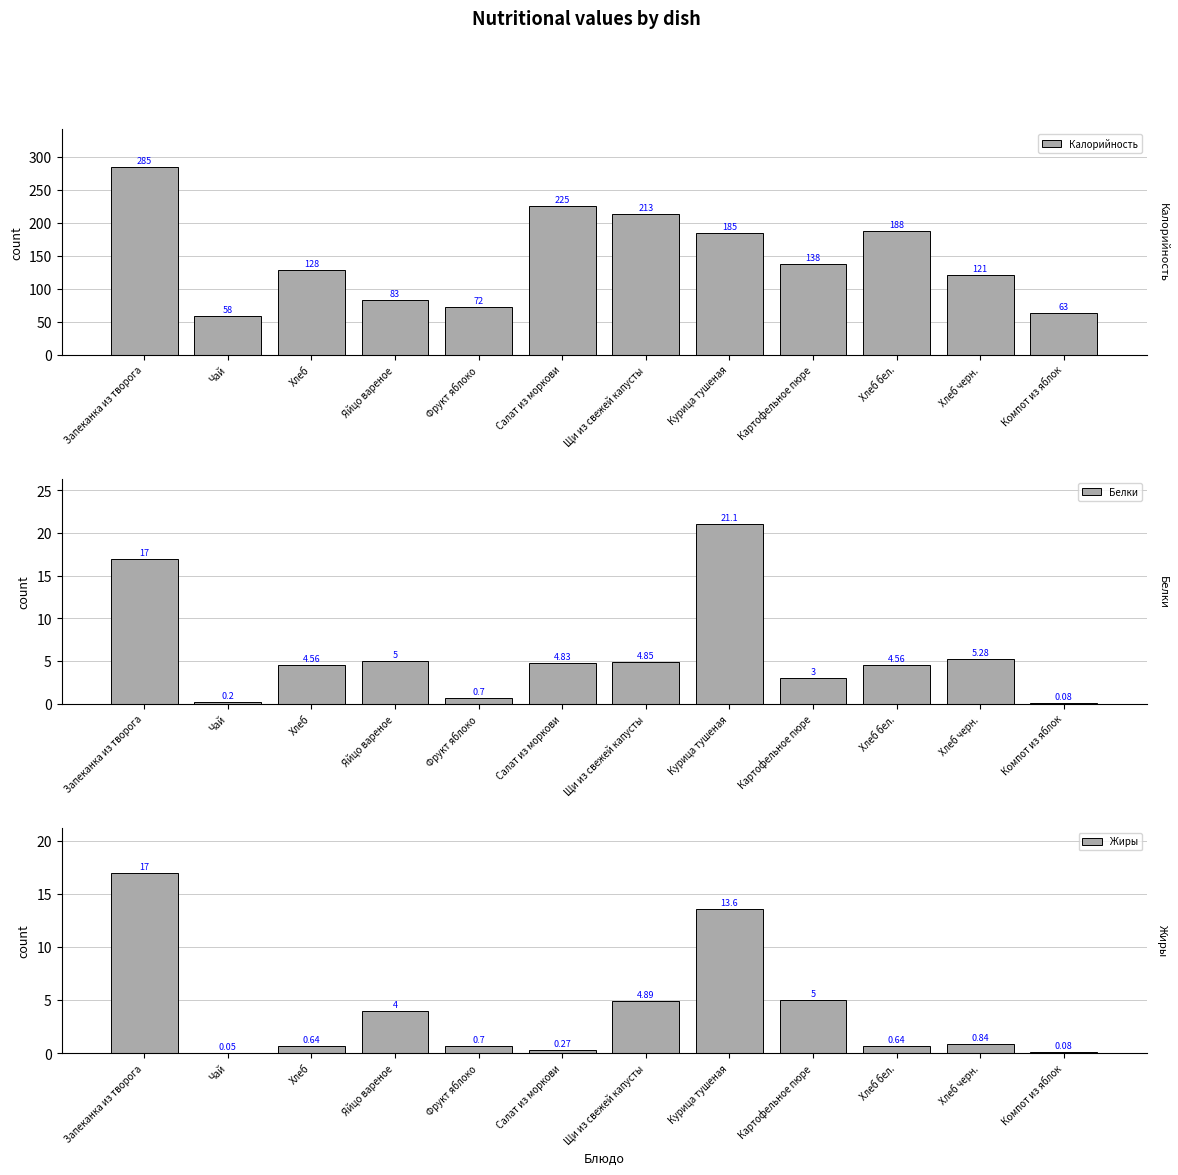

The Жиры series shows 4.0 at Яйцо вареное. True or false?

True